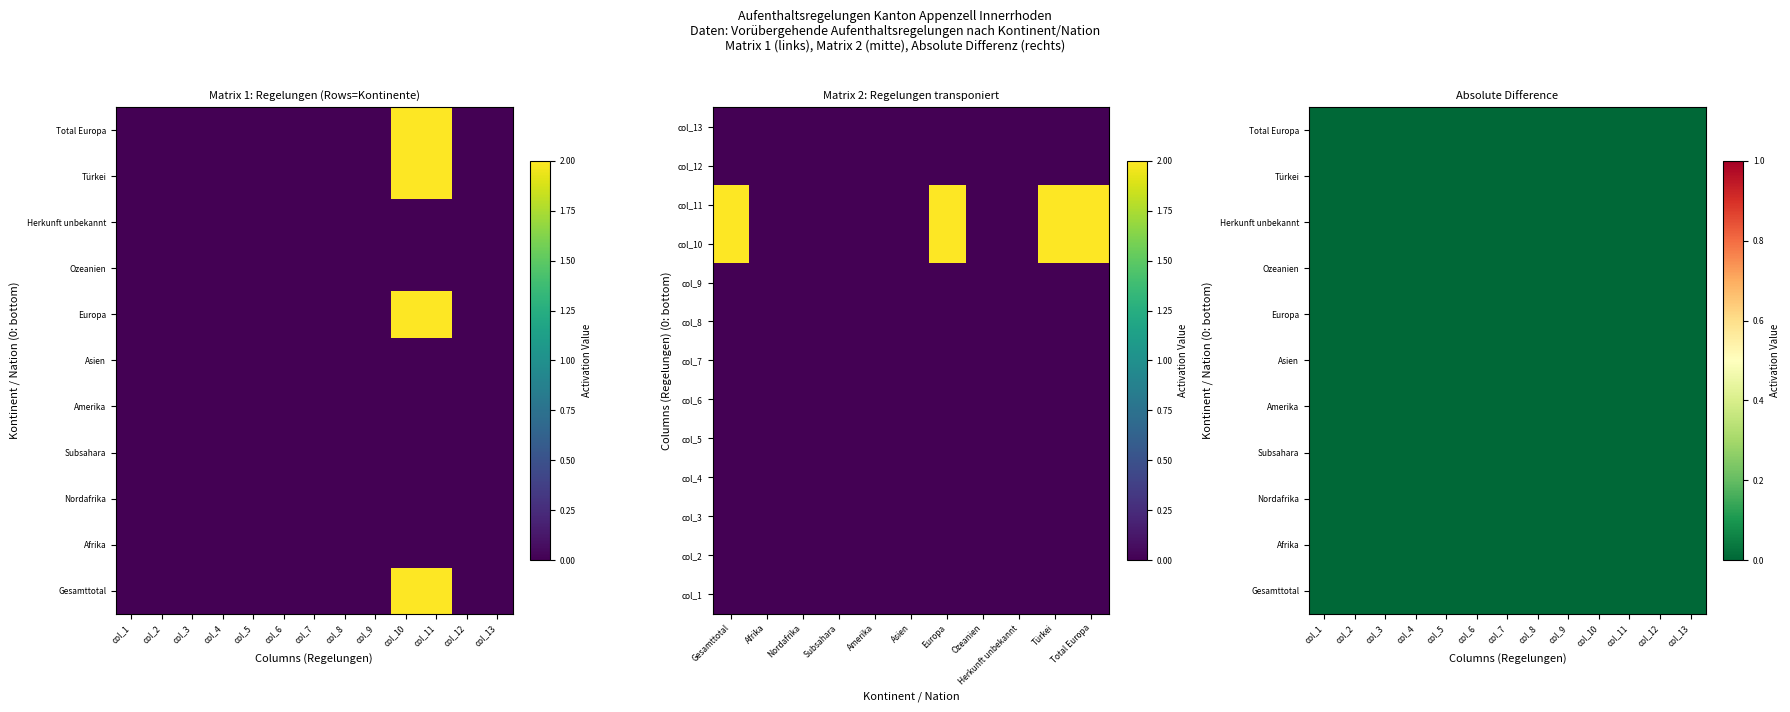

The Gesamttotal series shows 0 at col_3. True or false?

True